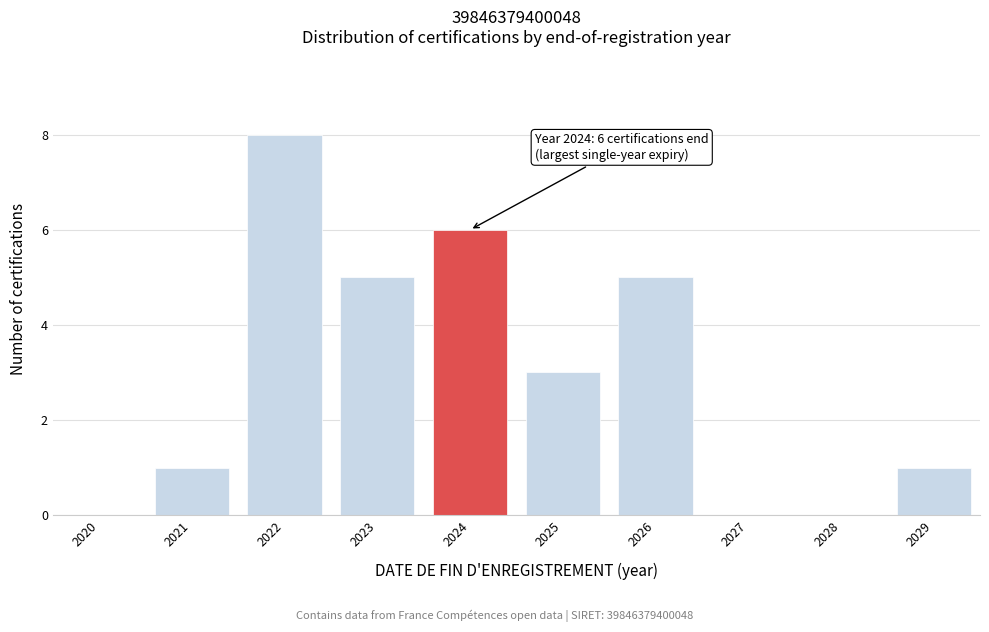

Reading right to left, what are all the values shown in this chart?

2029=1	2028=0	2027=0	2026=5	2025=3	2024=6	2023=5	2022=8	2021=1	2020=0